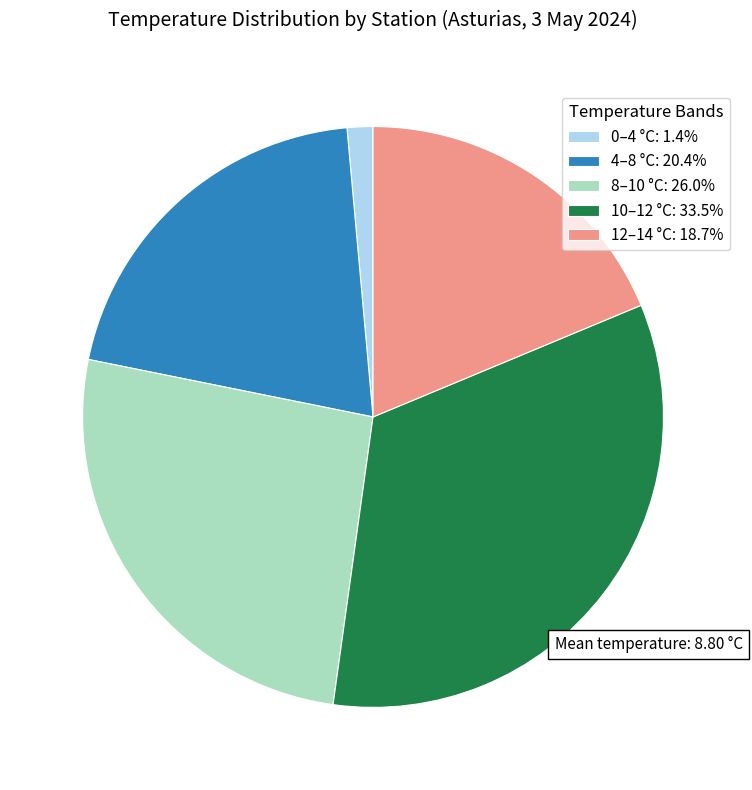

Approximately how many times larger is the value at 8–10 °C: 26.0% compared to 4–8 °C: 20.4%?

1.3